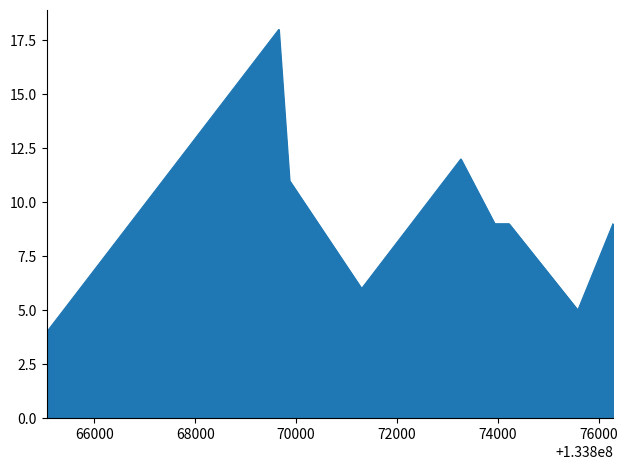

What is the smallest value displayed?

4